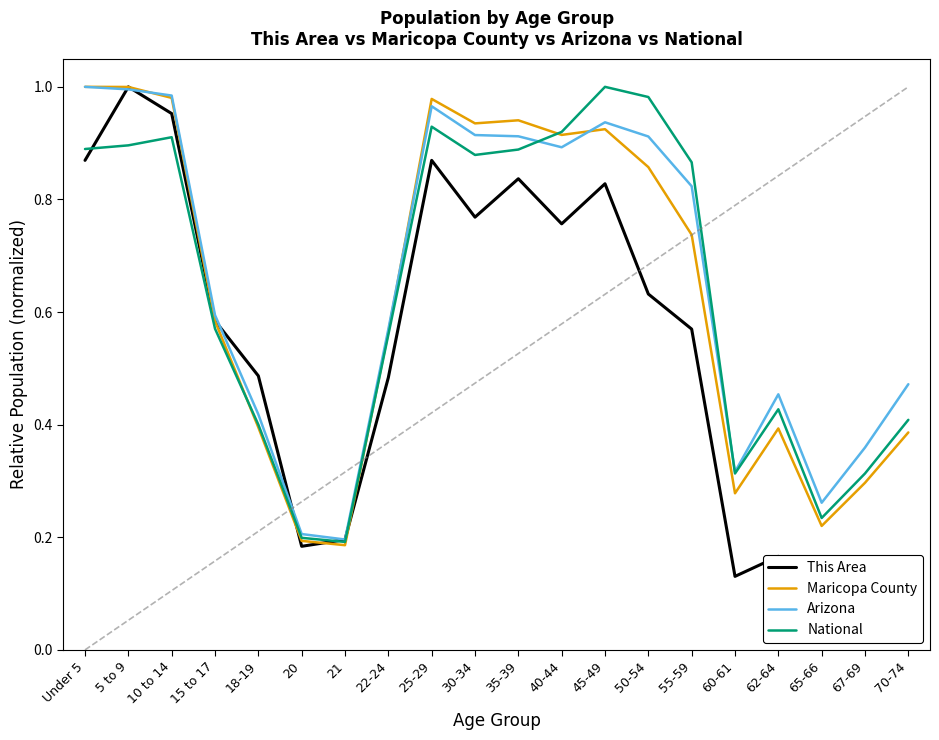

Is the value of Maricopa County at 40-44 greater than the value of National at 60-61?

Yes